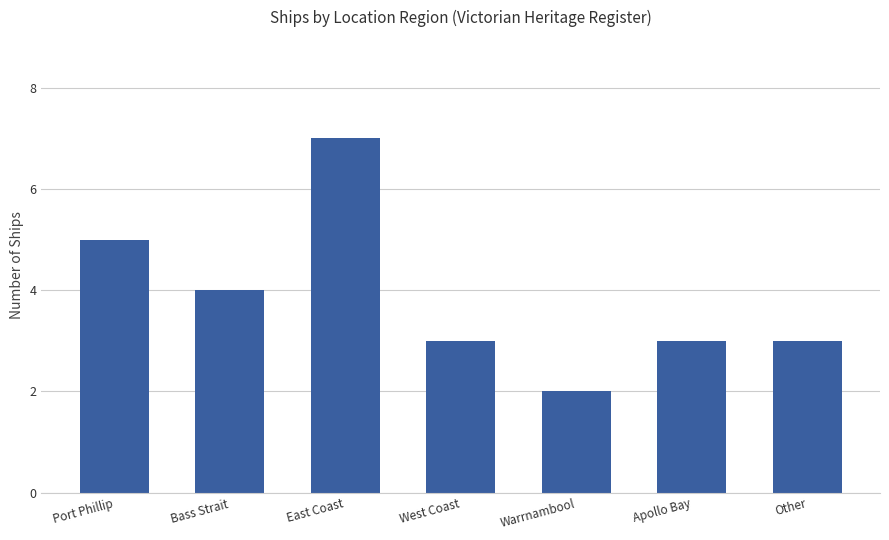

Does the chart contain stacked bars?

No